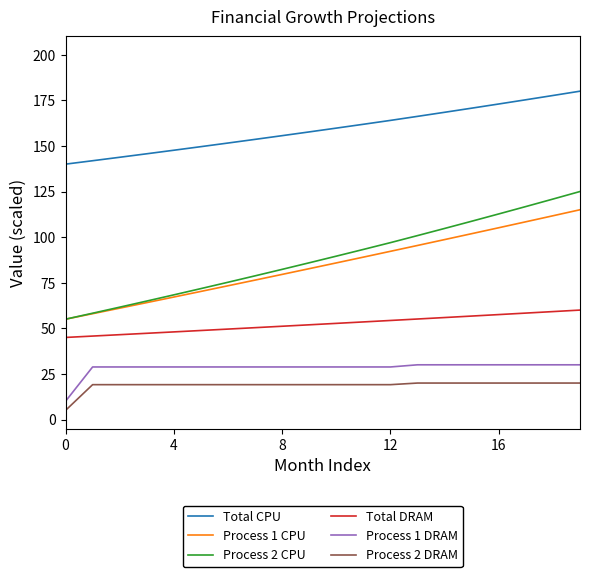

List the series in order of their peak value, highest first.

Total CPU, Process 2 CPU, Process 1 CPU, Total DRAM, Process 1 DRAM, Process 2 DRAM